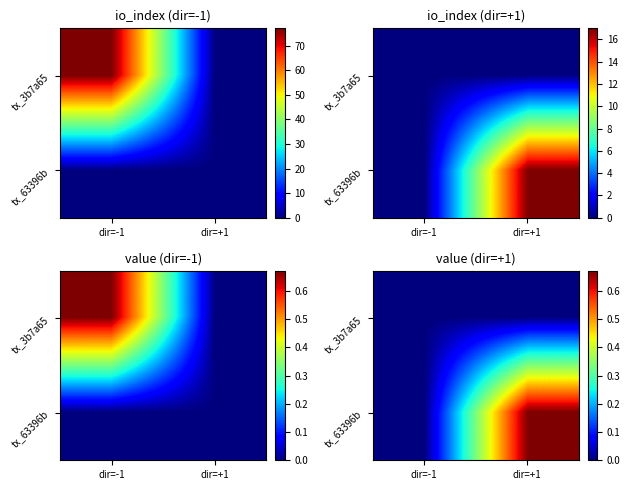

Which has a higher value, dir=-1 or dir=+1?

dir=-1